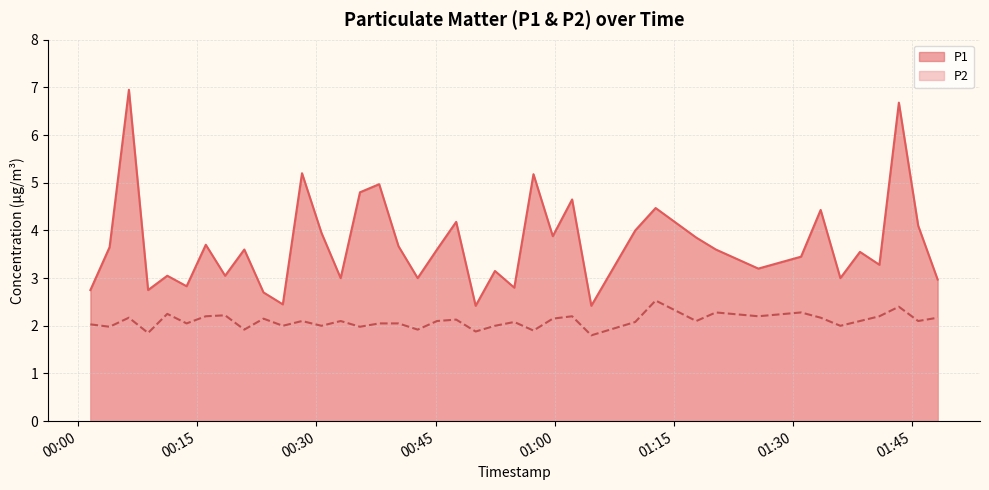

Read the P2 value at 2022-08-01T01:48:14.

2.2